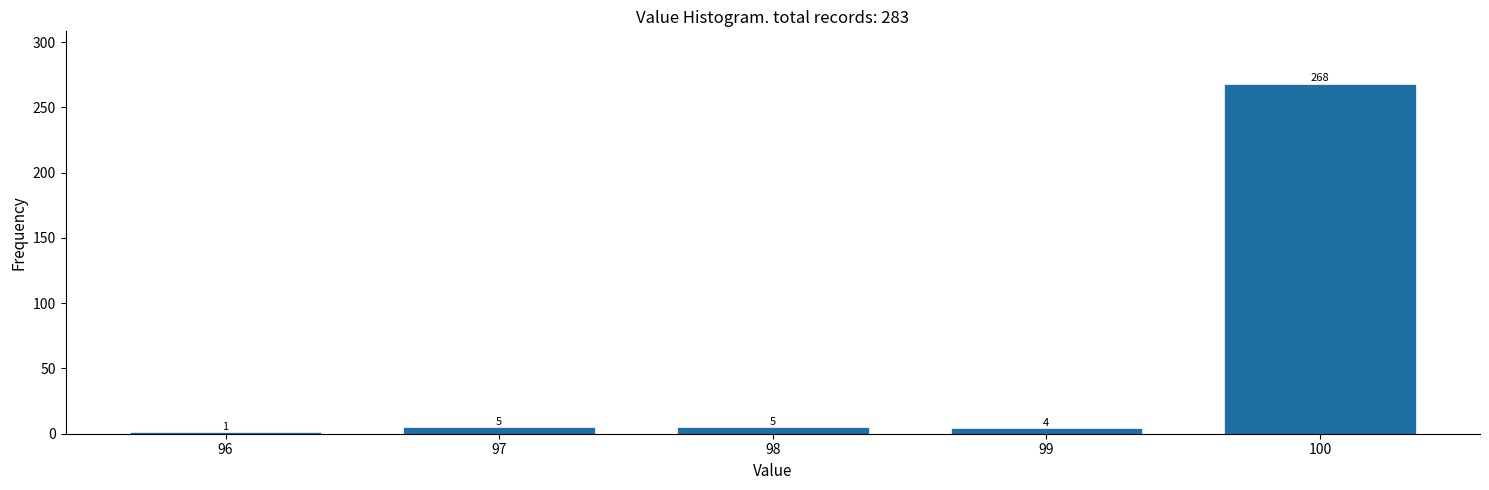

Reading left to right, list all the values displayed in this chart.

96=1	97=5	98=5	99=4	100=268